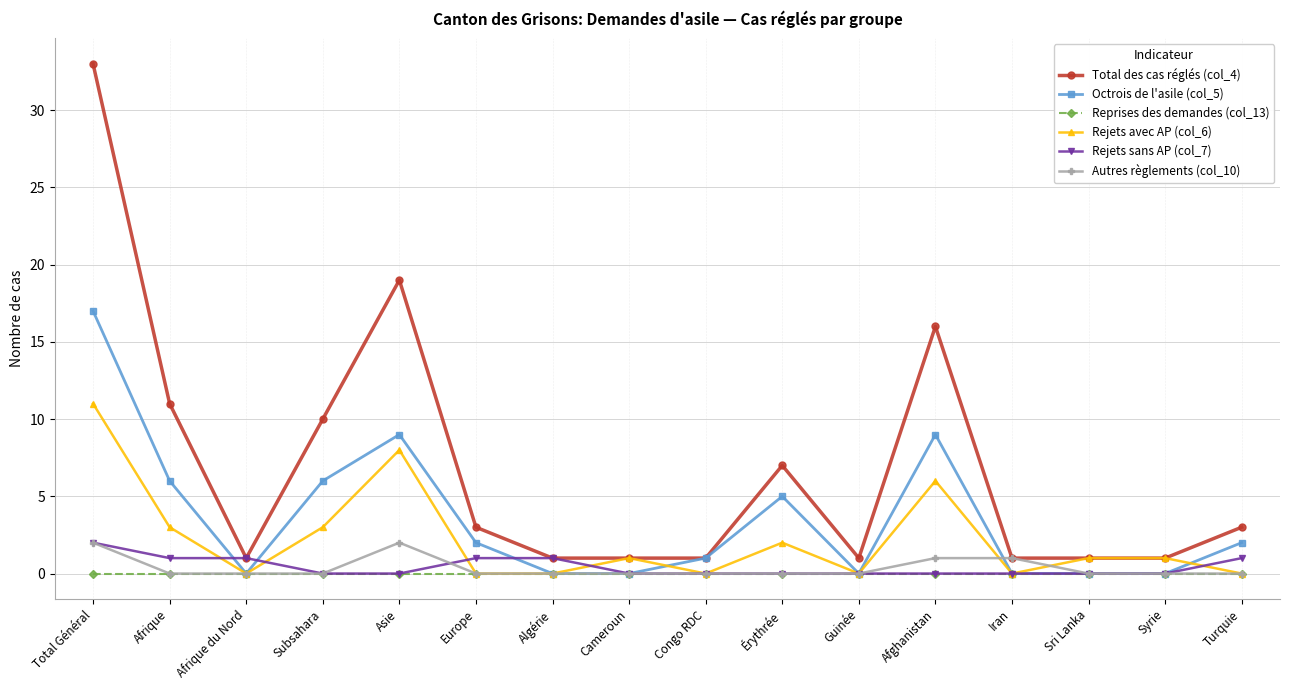

Which category has the highest value across all series?

Total Général